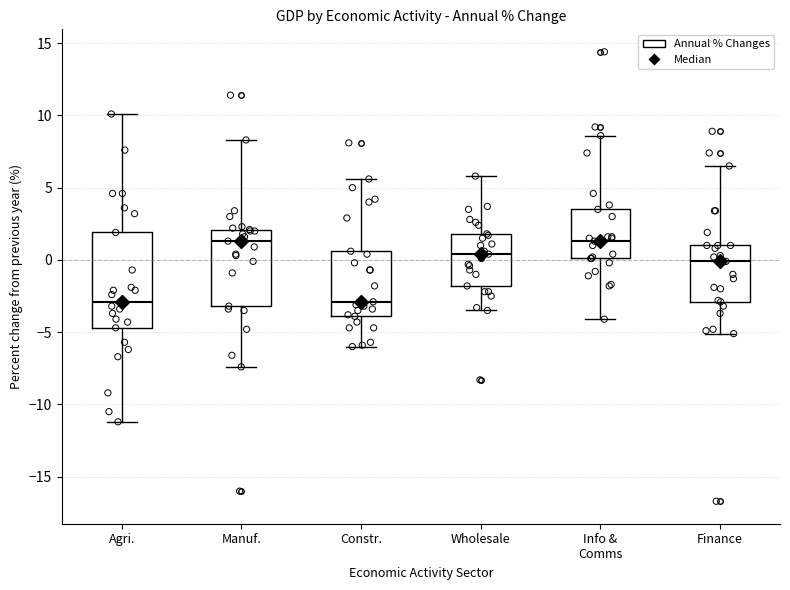

Which box is the tallest, from its lower edge to its upper edge?

Agri.